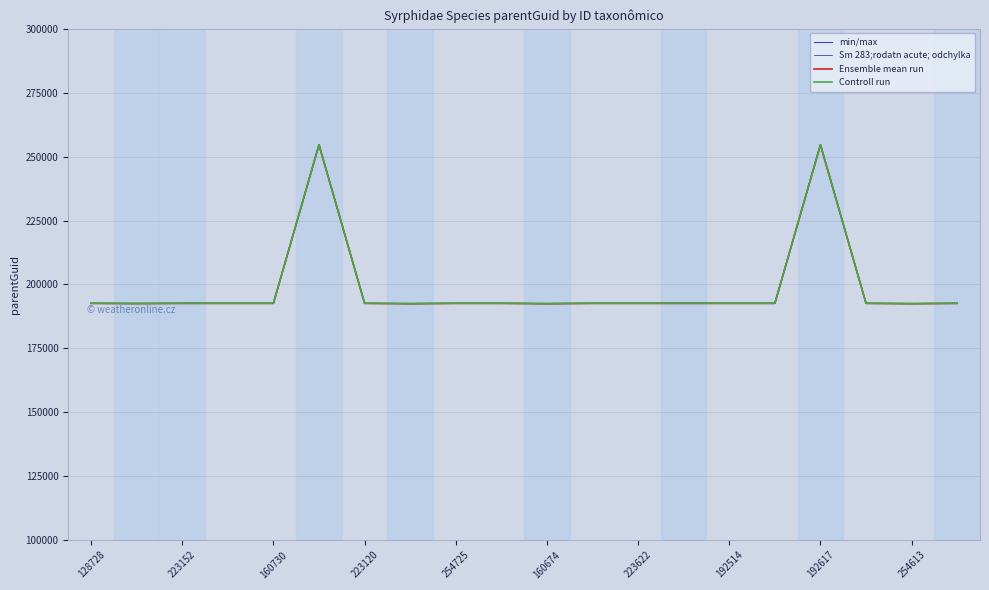

True or false: Sm 283;rodatn acute; odchylka and Controll run cross at least once.

False